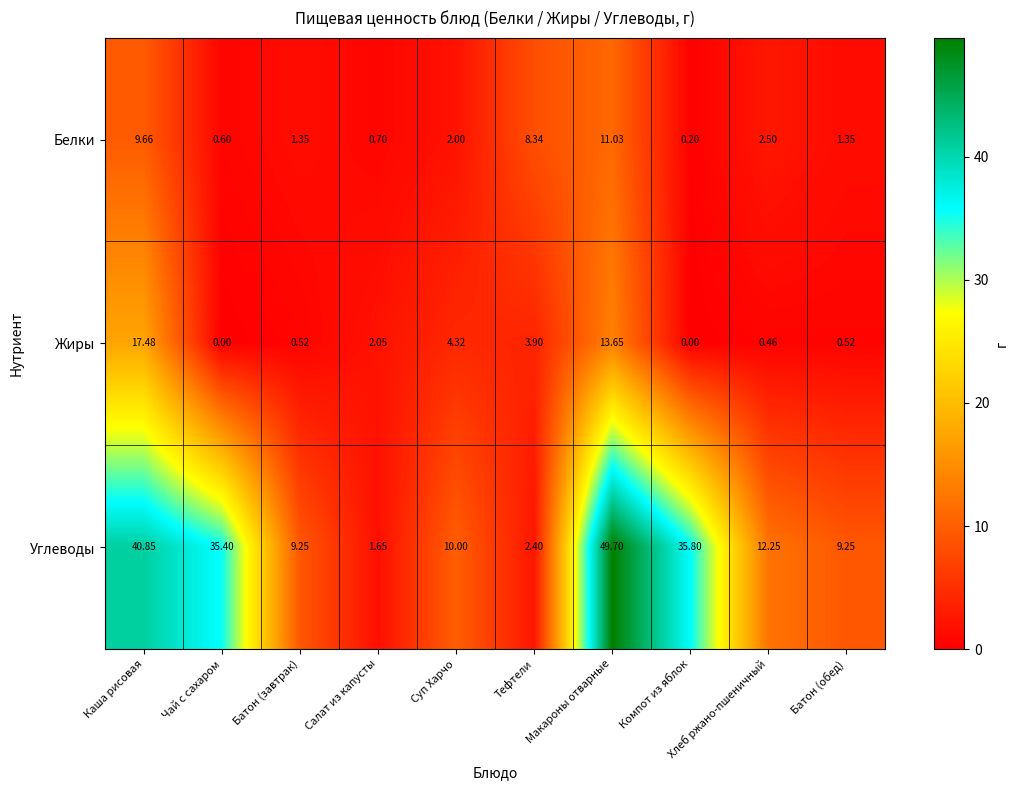

Which series has the largest range (max minus min)?

Углеводы